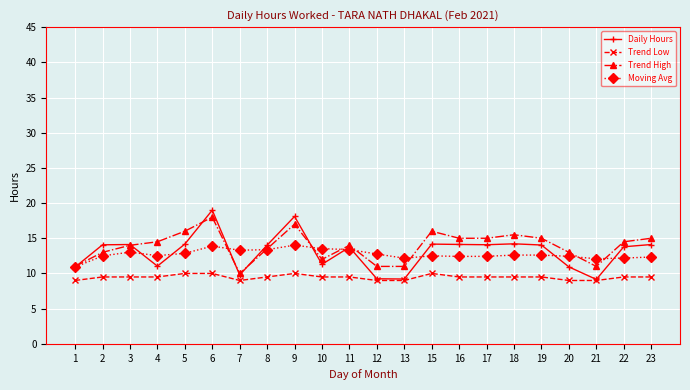

Rank the series by their maximum value, from highest to lowest.

Daily Hours, Trend High, Moving Avg, Trend Low